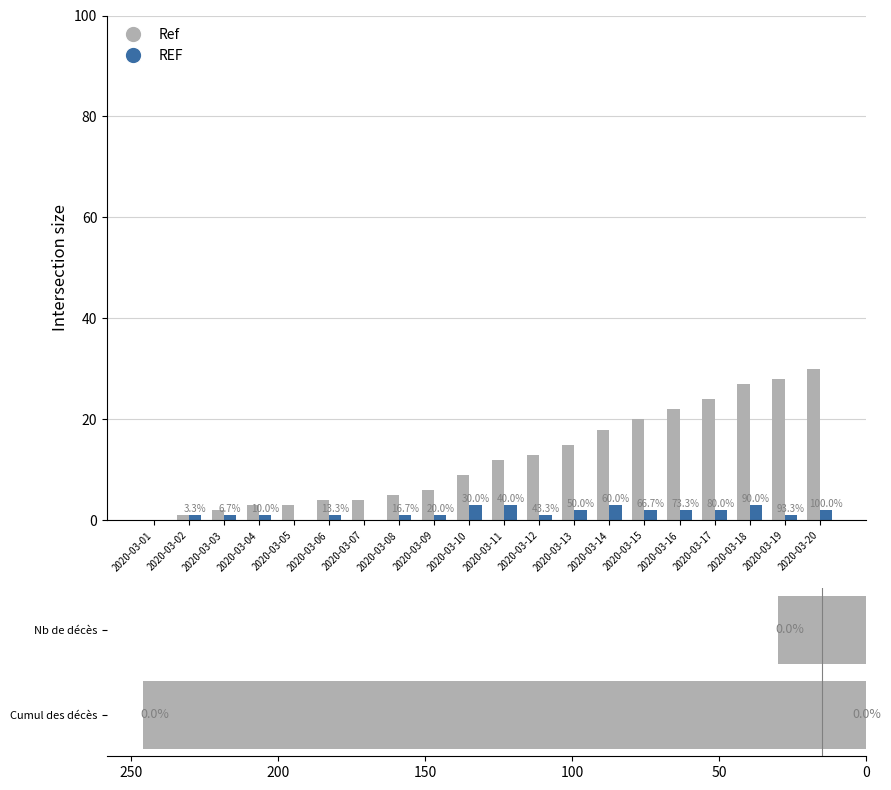

Which has a higher value, 2020-03-05 or 2020-03-16?

2020-03-16